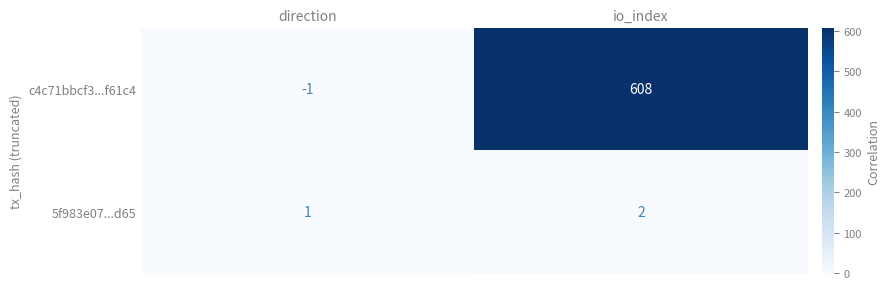

The value of 5f983e07...d65 at io_index is 2. True or false?

True